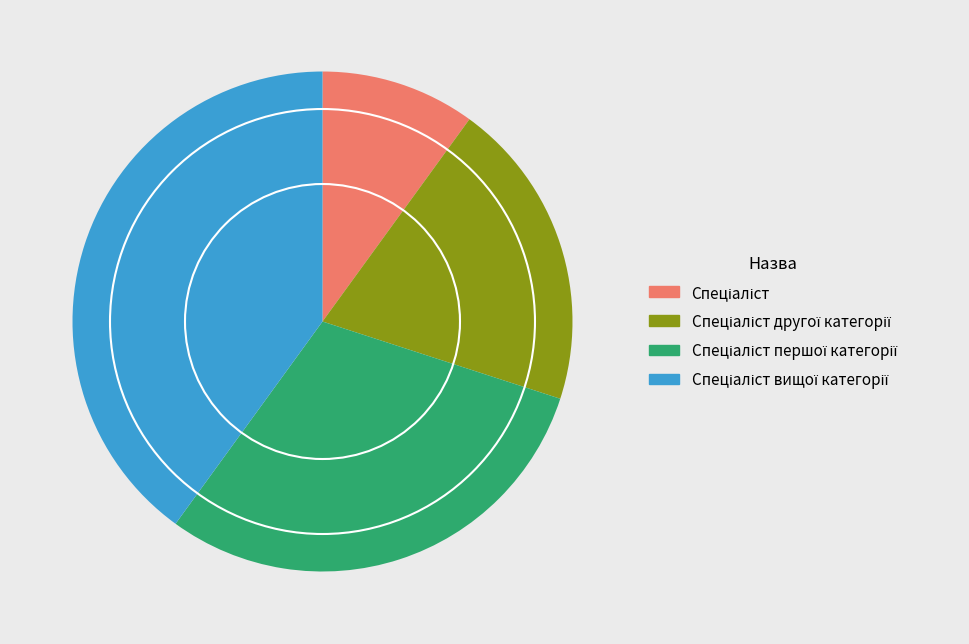

Is there any slice that represents more than half of the pie?

No